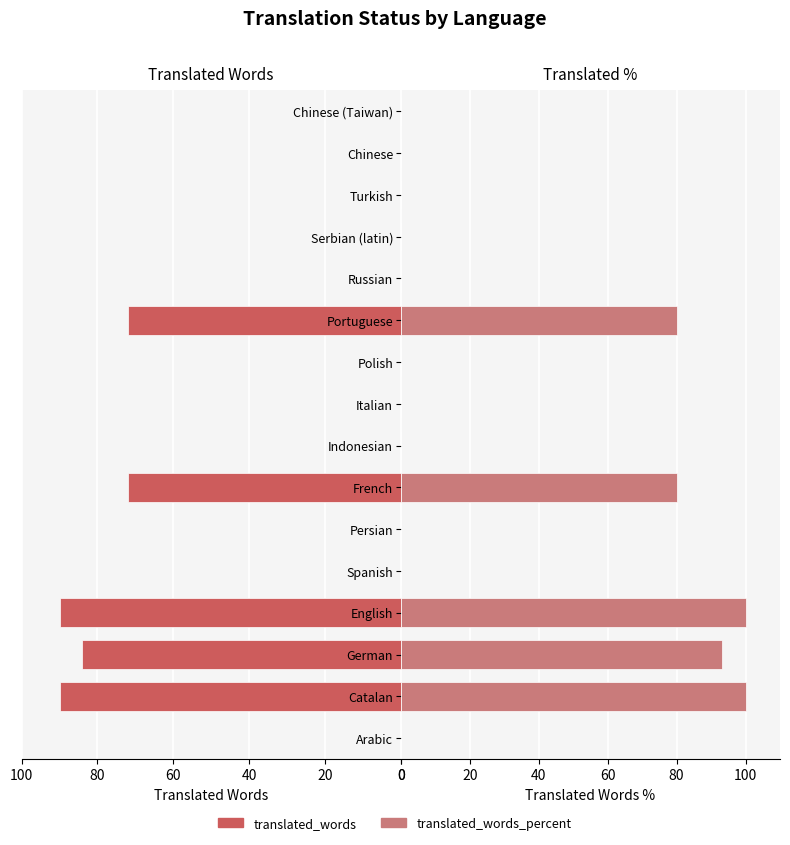

What is the difference between the maximum and minimum values in the translated_words_percent series?

100.0